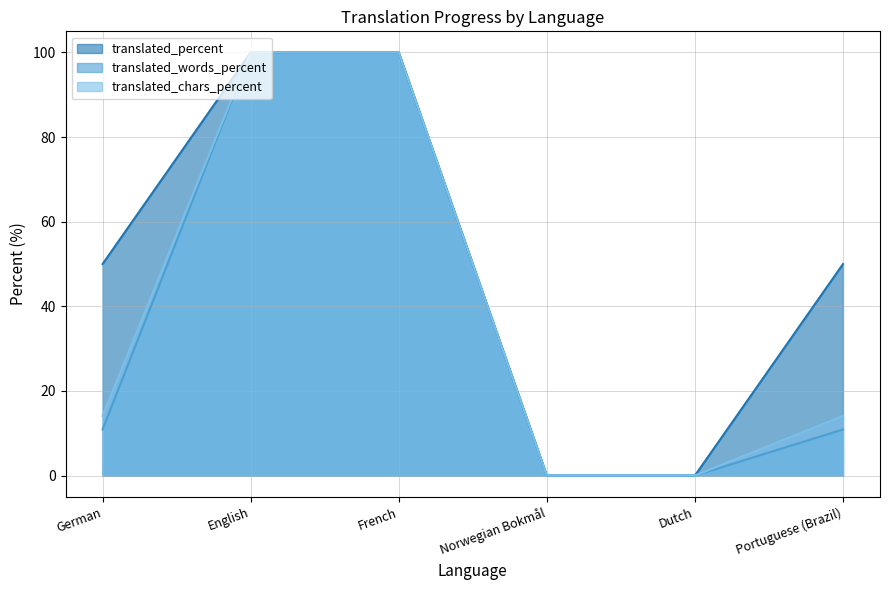

Is it true that translated_percent equals 53.7 at Dutch?

False